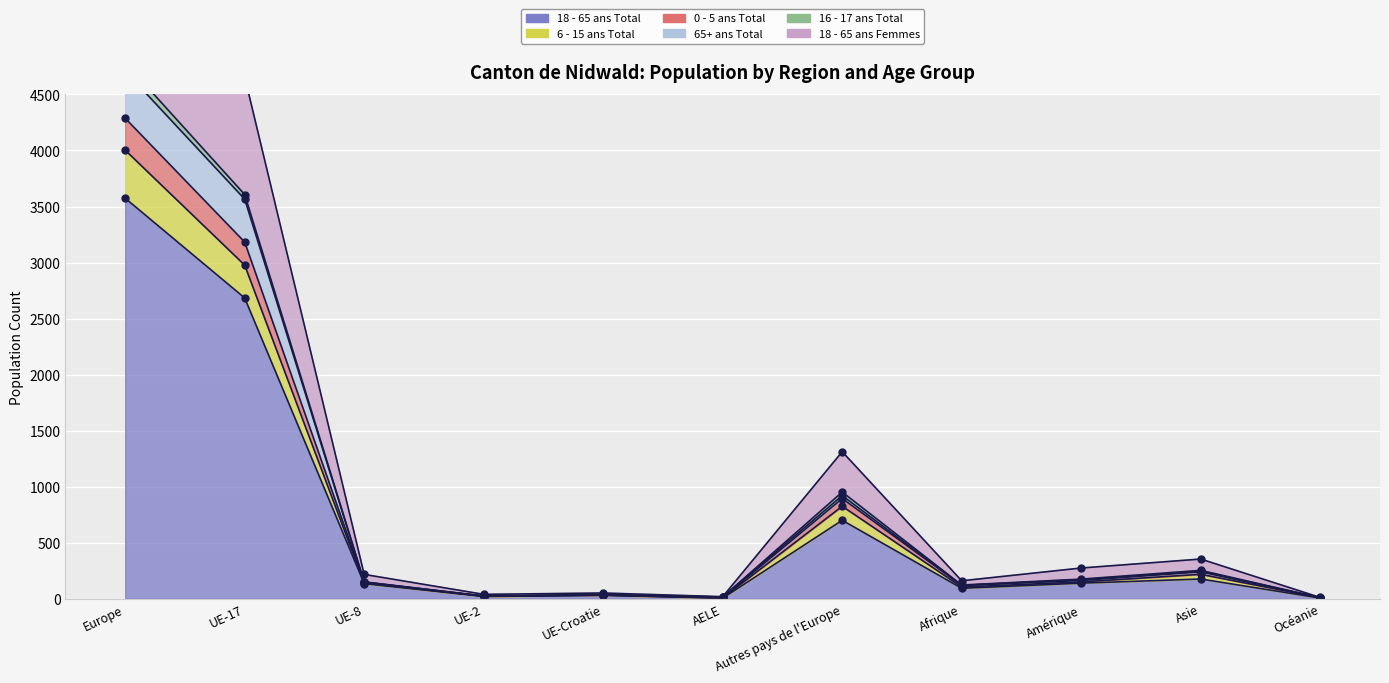

What is the label of the 8th point from the right?

UE-2